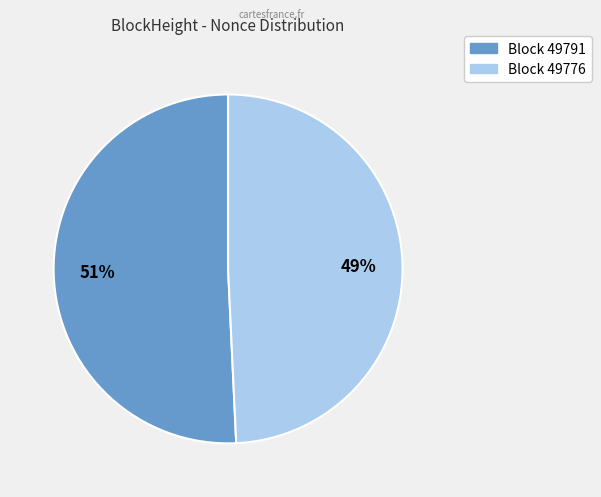

To the nearest percent, what is the average slice percentage?

50%